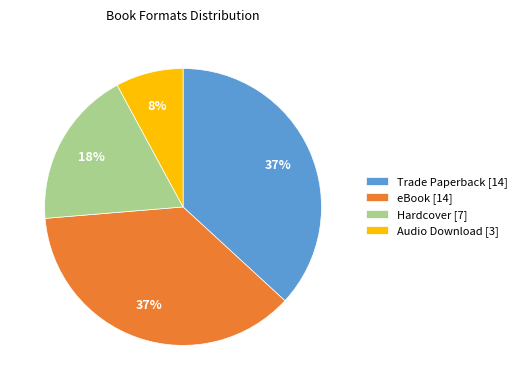

To the nearest percent, what percentage of the pie is Hardcover?

18%